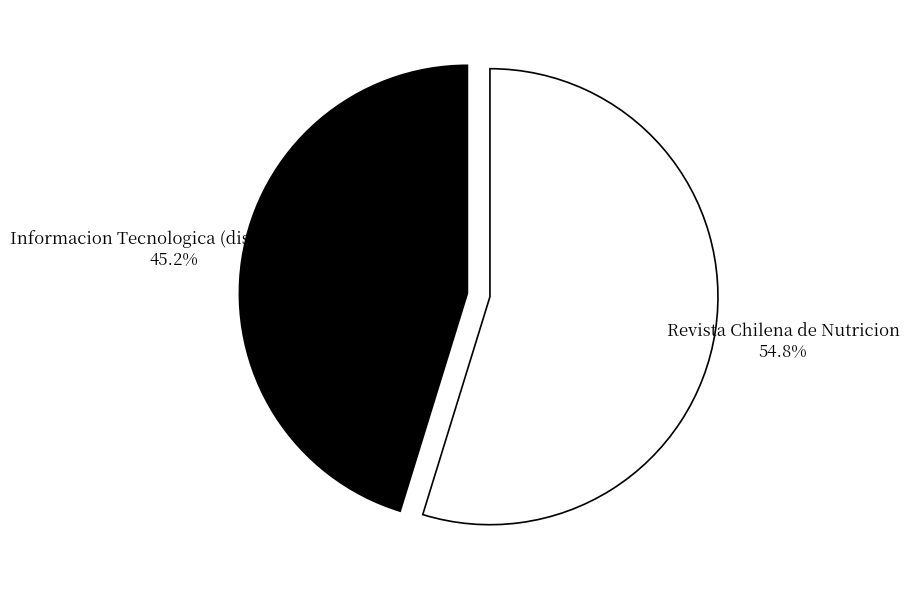

Does any single category account for the majority?

Yes